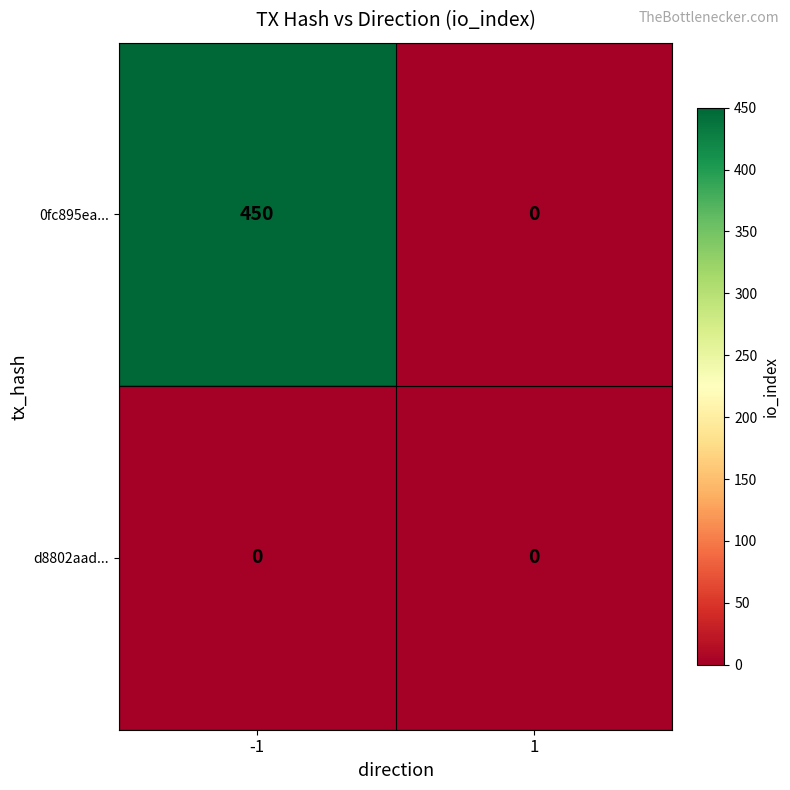

How many series are shown in this chart?

2